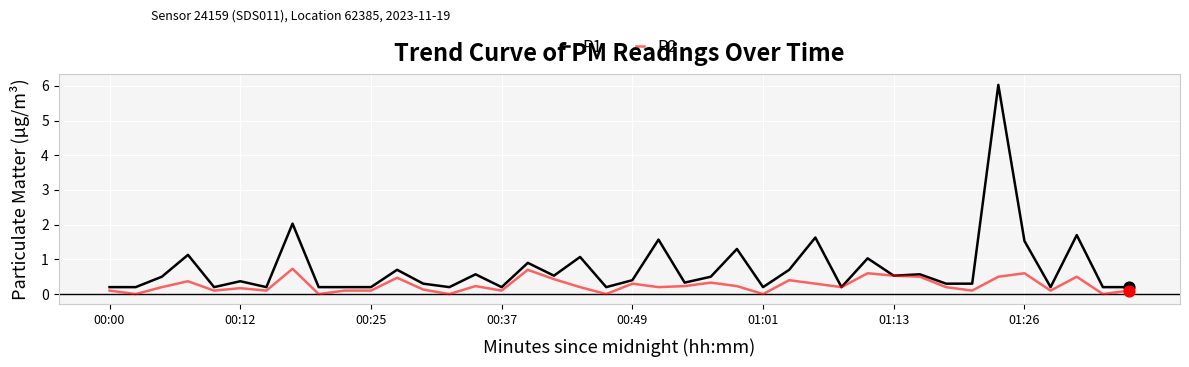

Which series has the largest total across all categories?

P1